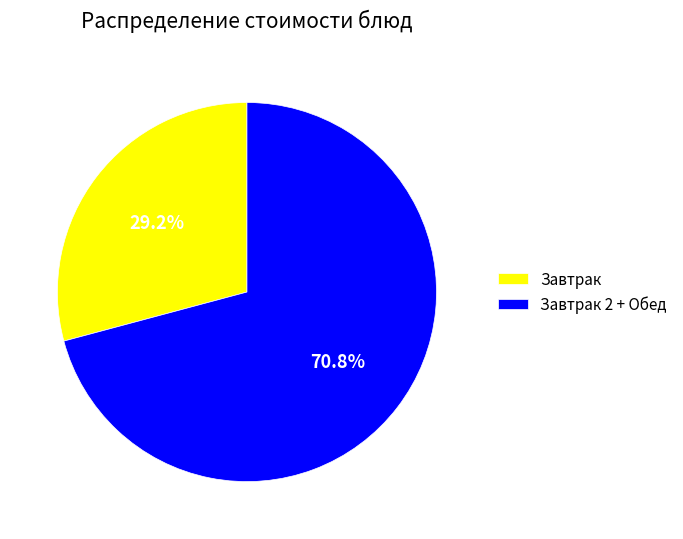

How many slices are in this pie chart?

2